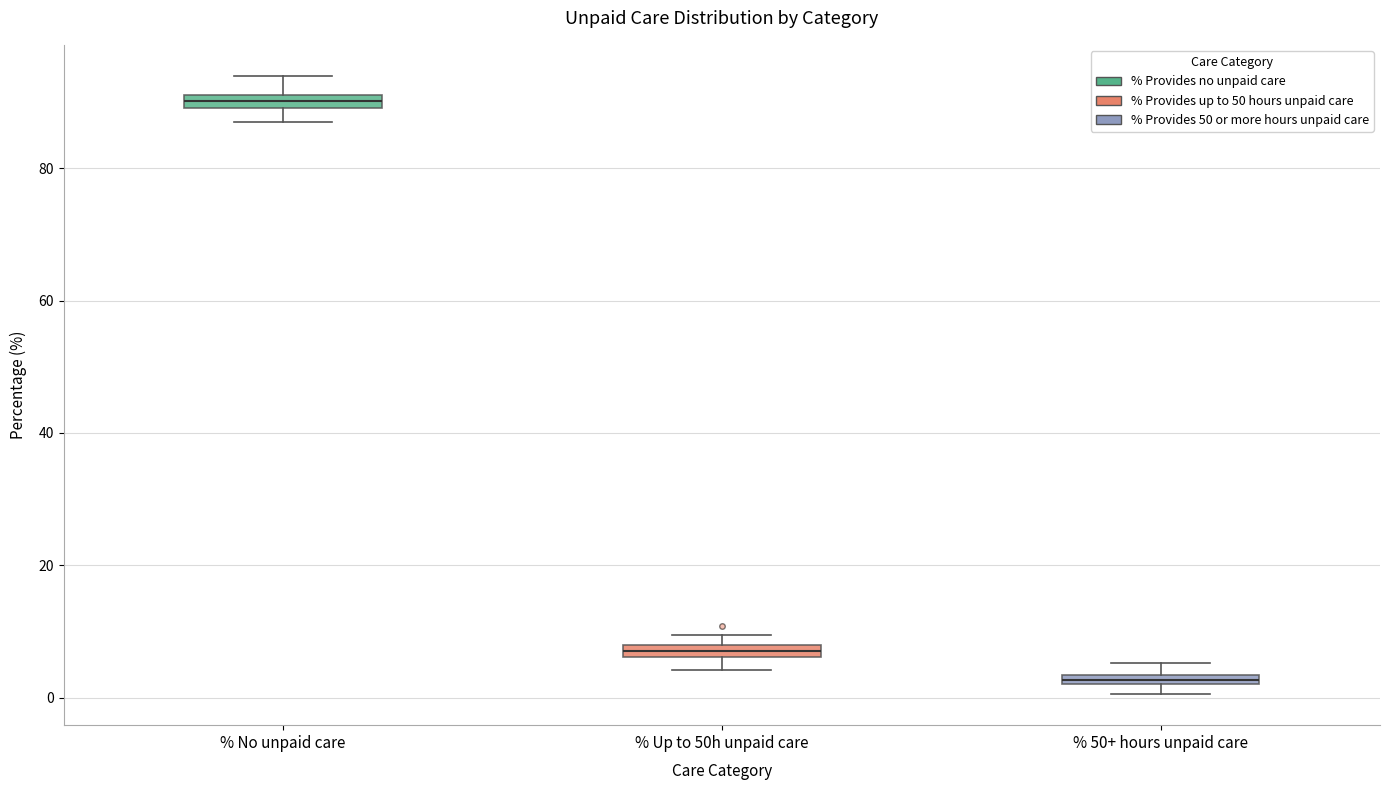

Where does the lower whisker of the box for % Up to 50h unpaid care end on the y-axis? The values are not printed on the chart, so give them approximately, as read against the axis.

4